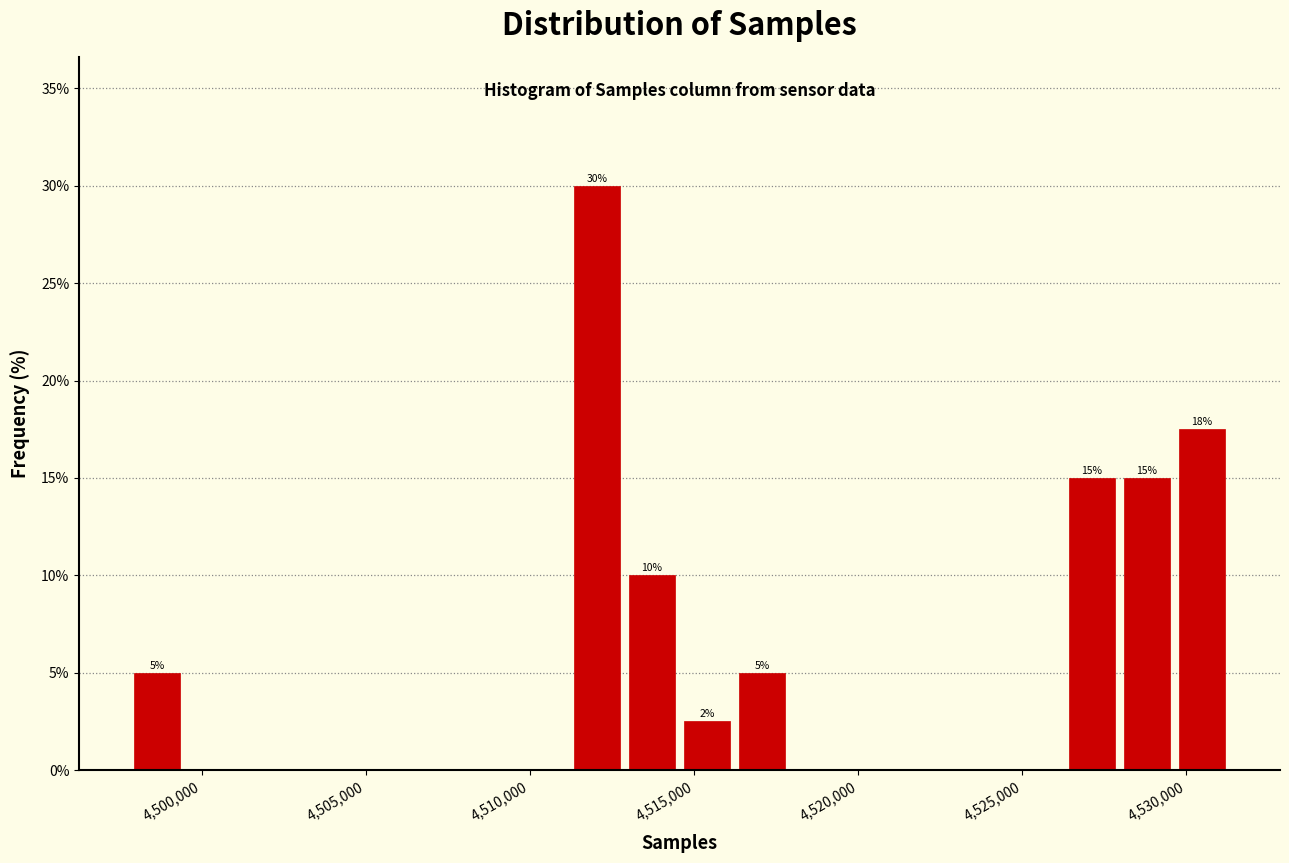

Read against the x-axis, roughly where is the centre of the tallest bar?

4512000